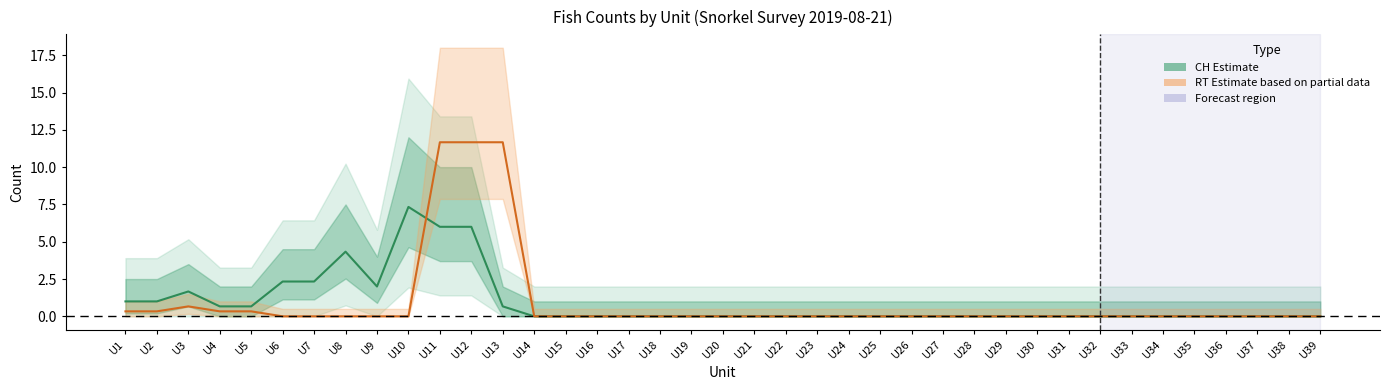

The value of RT (Rainbow) at U38 is -5.3. True or false?

False